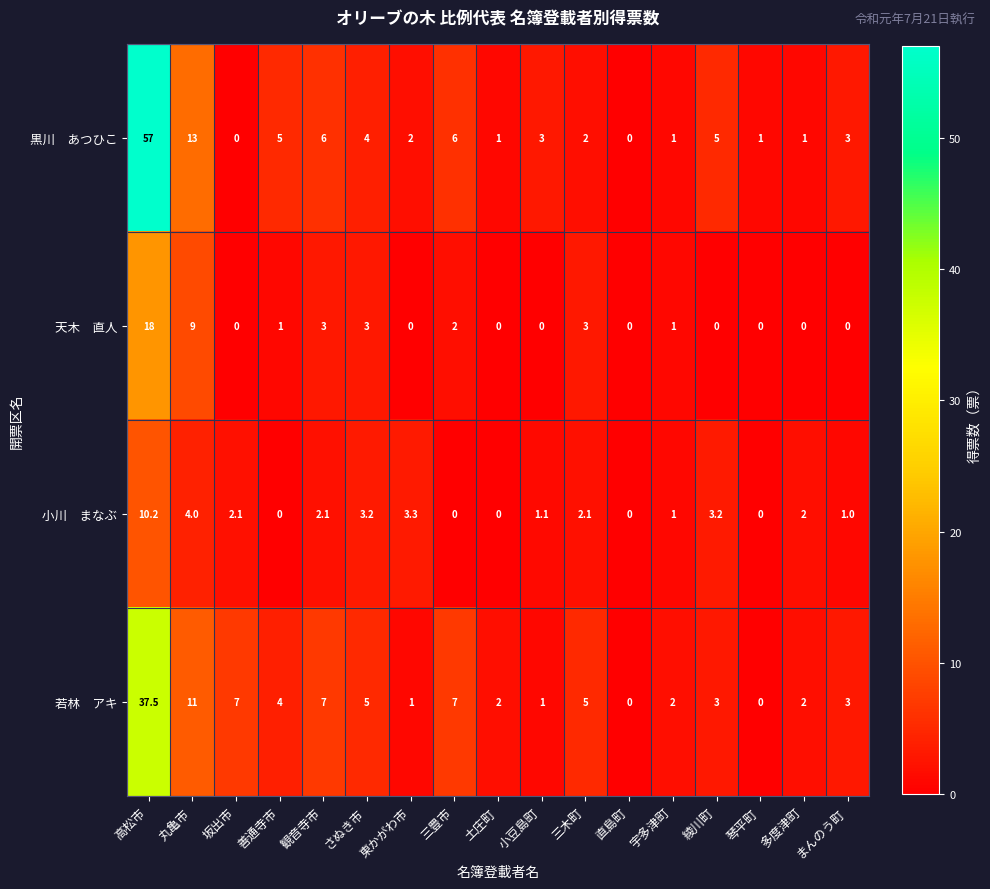

What is the maximum value shown in the chart?

57.0